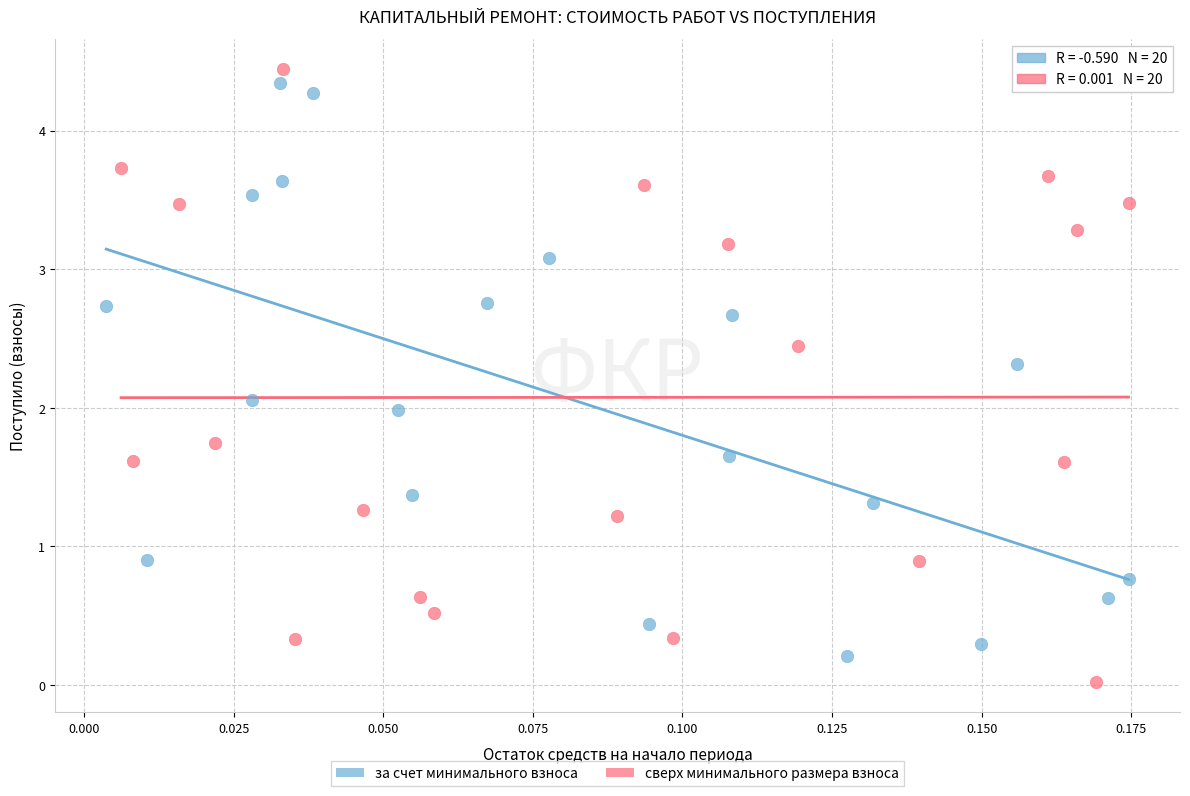

What are all the series names shown in the legend?

за счет минимального взноса, сверх минимального размера взноса